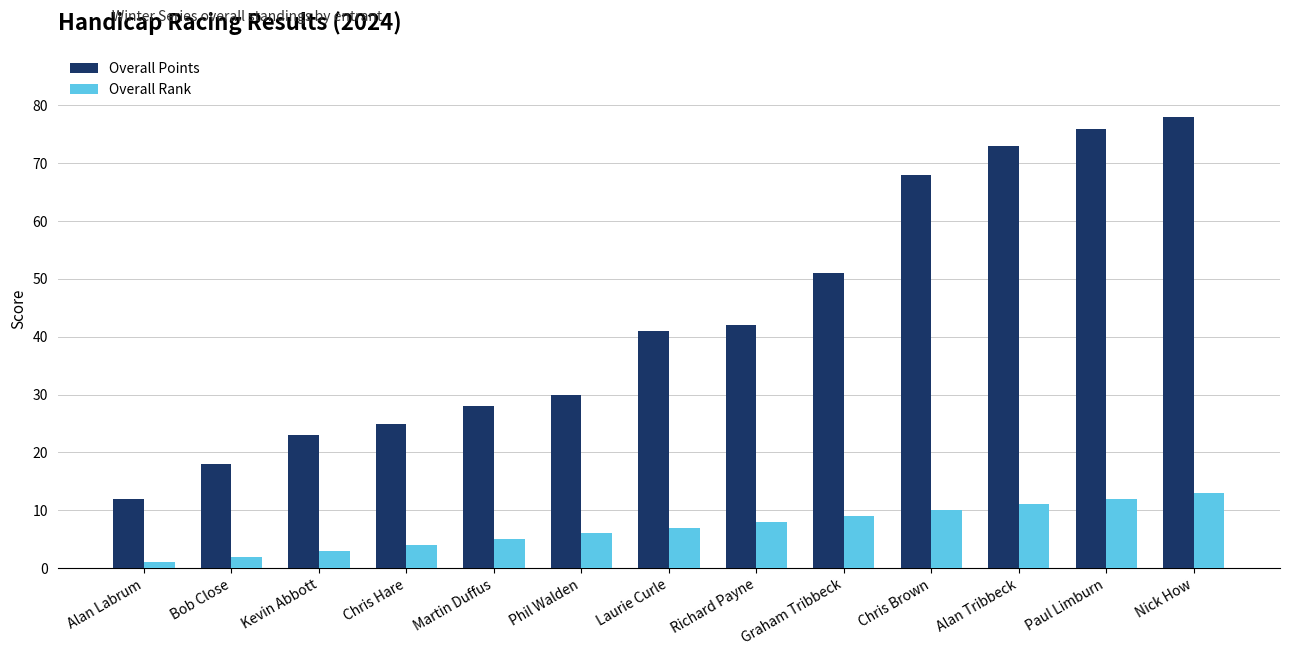

At which label is Overall Points closest to 45?

Richard Payne